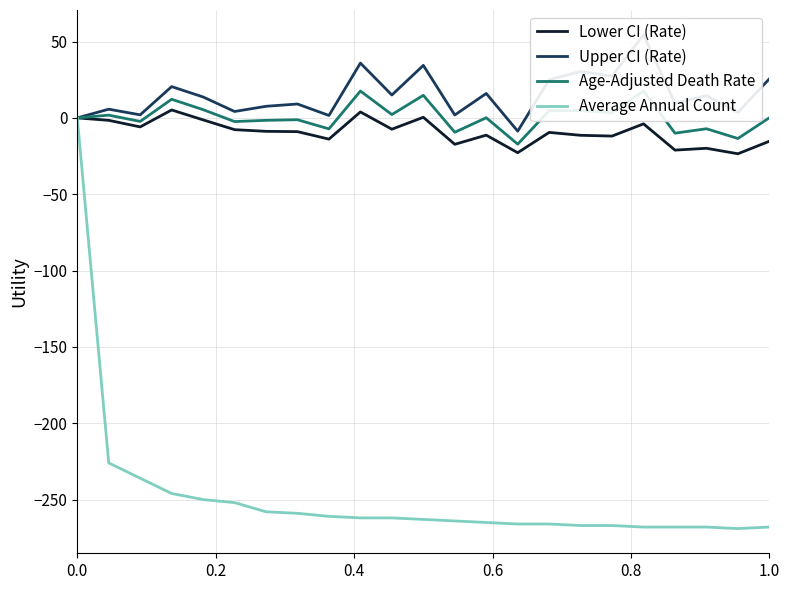

What is the lowest value of the Lower CI (Rate) series?

-23.5